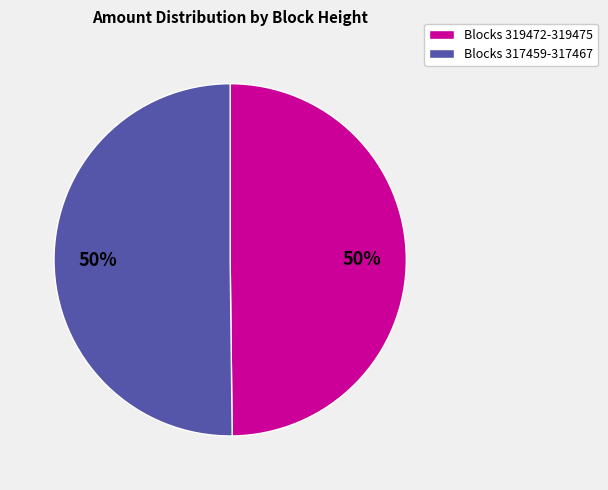

To the nearest percent, what is the average slice percentage?

50%